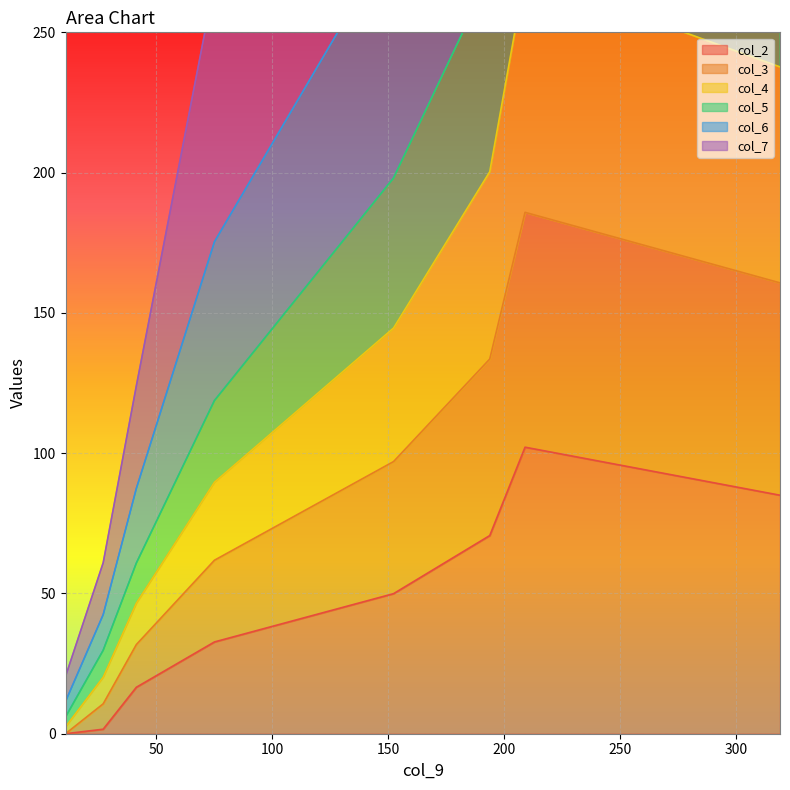

What is the highest value of the col_4 series?

530.2